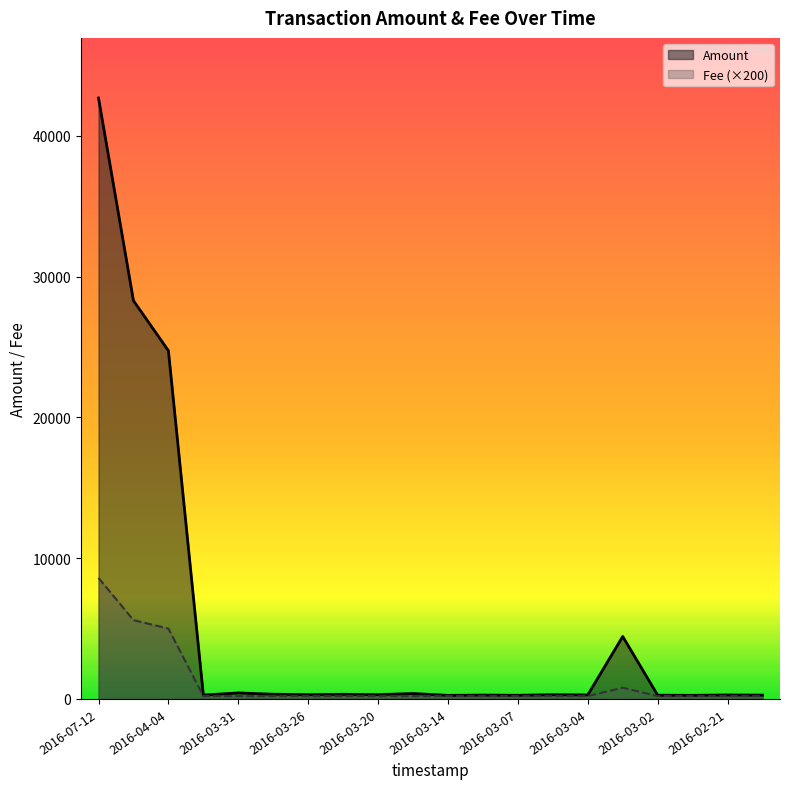

At which label does Fee (×200) reach its peak?

2016-07-12